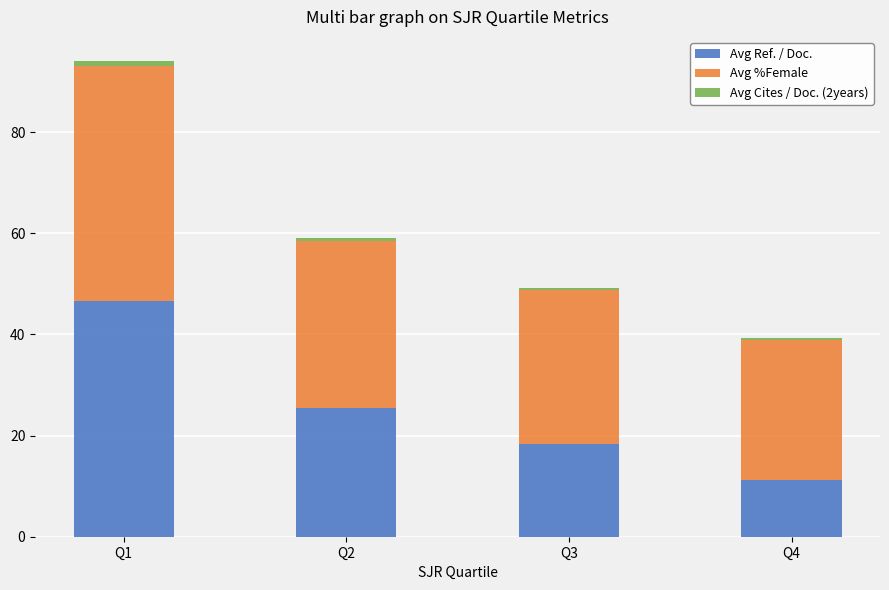

What is the highest value of the Avg Ref. / Doc. series?

46.6